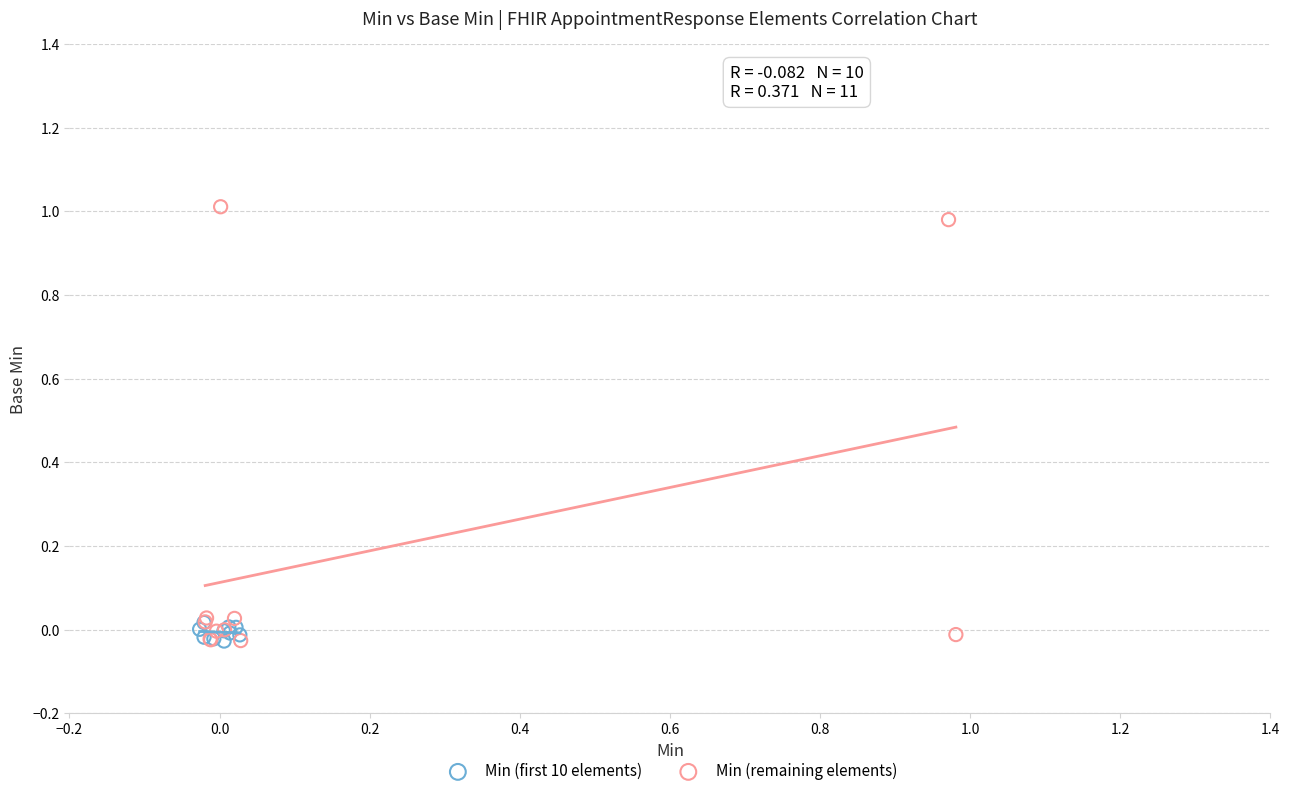

Which series has the largest Y range (max minus min)?

Min (remaining elements)